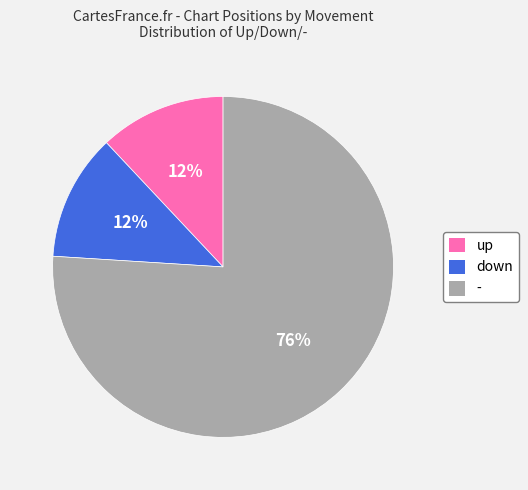

Do up and down together represent more than half of the pie?

No